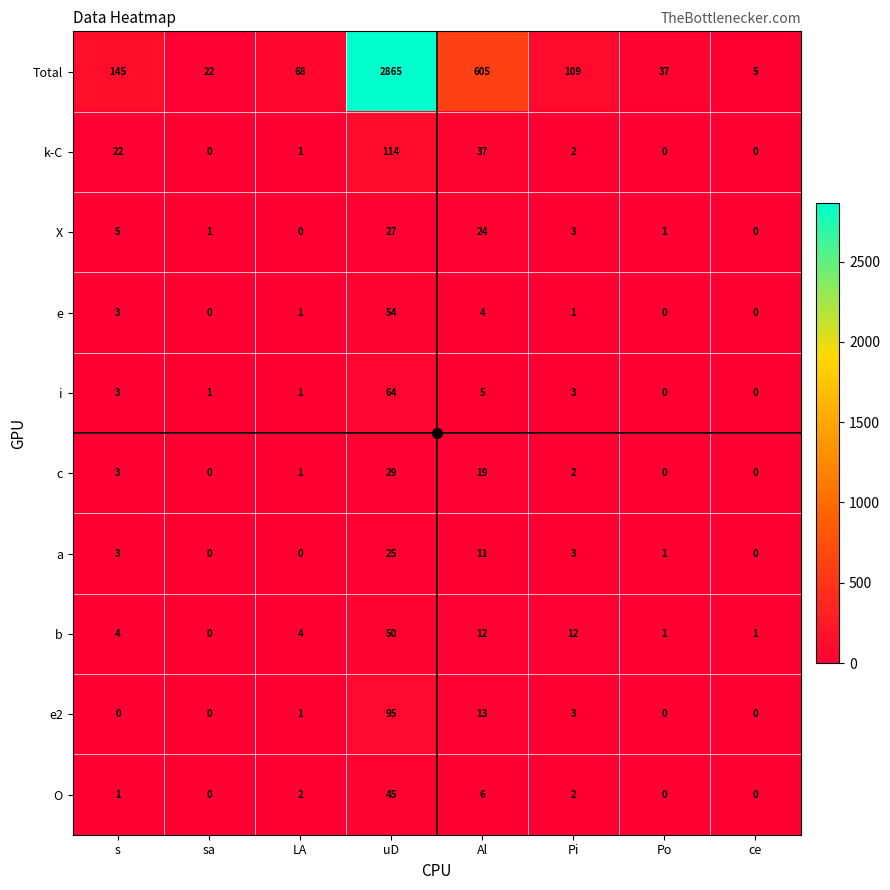

What is the sum of the Total values at Po and LA?

105